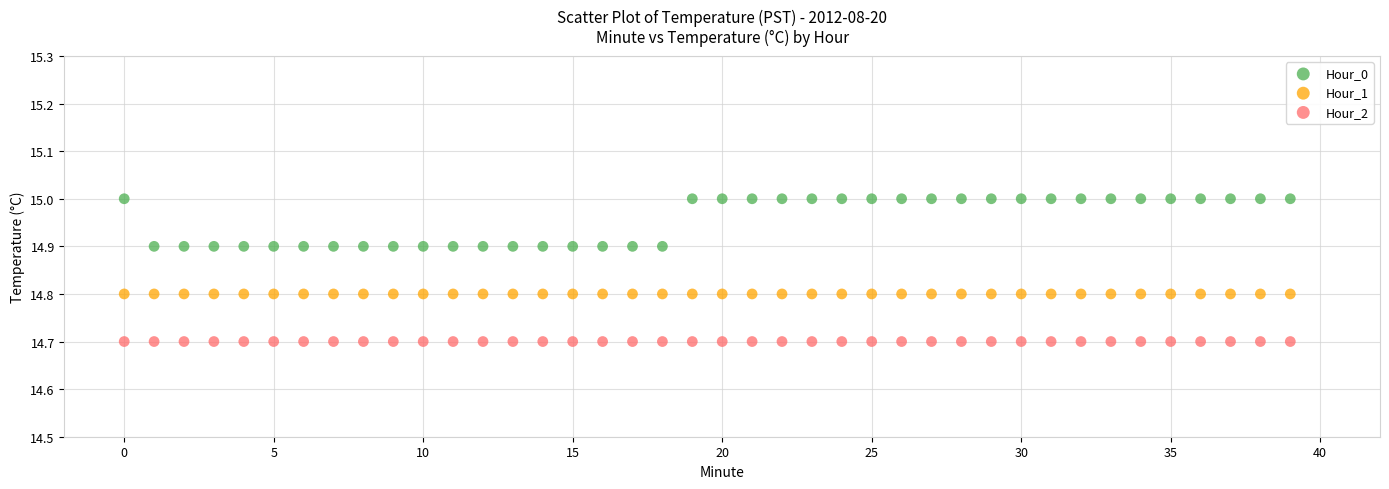

Which series reaches the minimum Y coordinate?

Hour_2